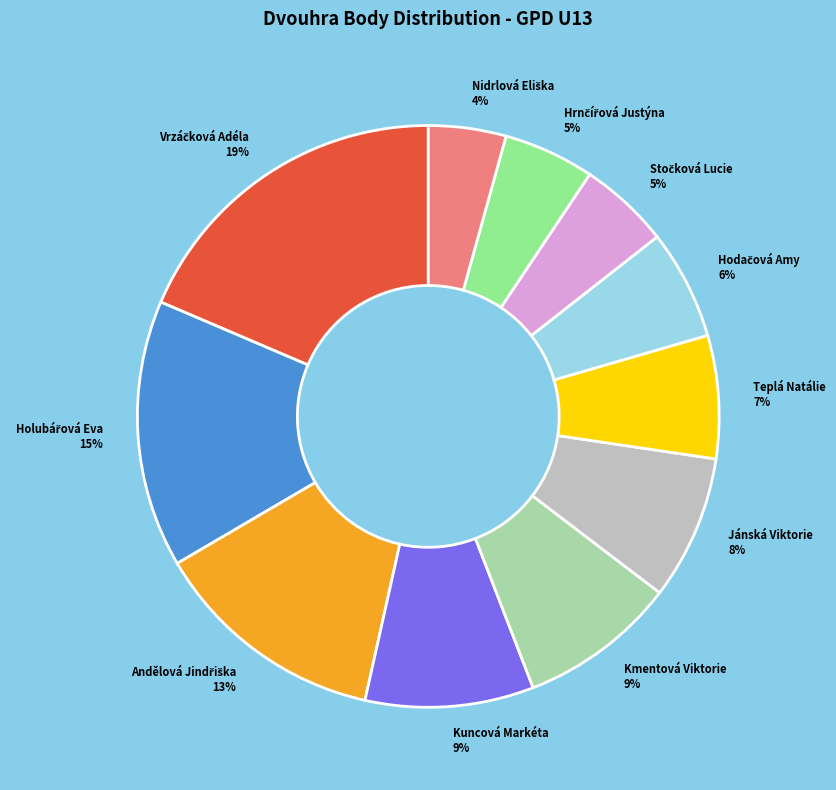

Combined, do Kmentová Viktorie and Jánská Viktorie account for over 50%?

No